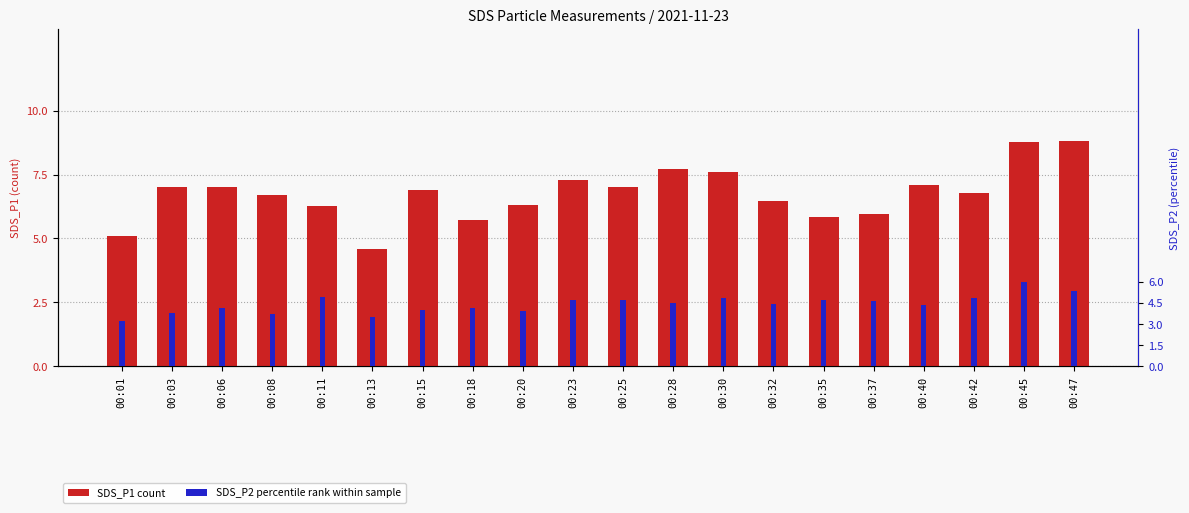

Reading right to left, transcribe all the data shown in this chart.

SDS_P1: 8.8	8.8	6.8	7.1	6.0	5.8	6.5	7.6	7.7	7.0	7.3	6.3	5.7	6.9	4.6	6.3	6.7	7.0	7.0	5.1
SDS_P2: 5.3	6.0	4.9	4.3	4.6	4.7	4.4	4.8	4.5	4.7	4.7	3.9	4.1	4.0	3.5	4.9	3.7	4.1	3.8	3.2